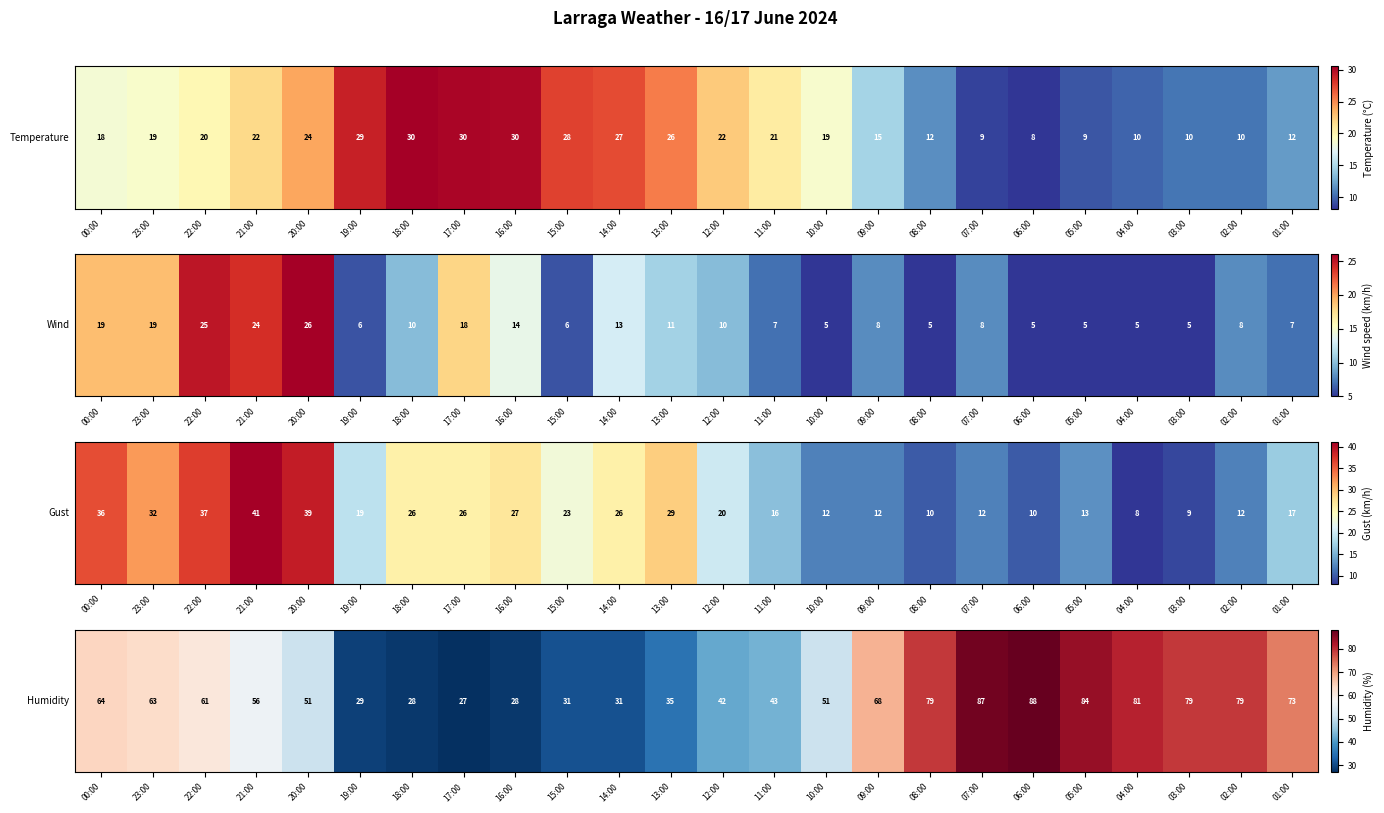

List the labels in order of value, smallest first.

17:00, 18:00, 16:00, 19:00, 15:00, 14:00, 13:00, 12:00, 11:00, 20:00, 10:00, 21:00, 22:00, 23:00, 00:00, 09:00, 01:00, 08:00, 03:00, 02:00, 04:00, 05:00, 07:00, 06:00